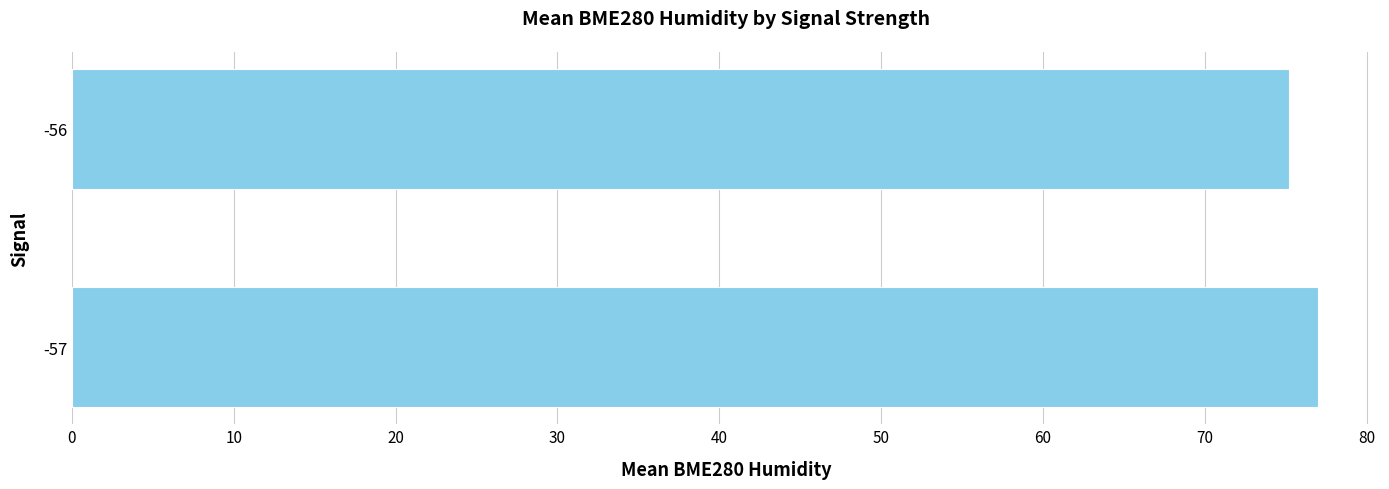

What is the smallest value displayed?

75.2